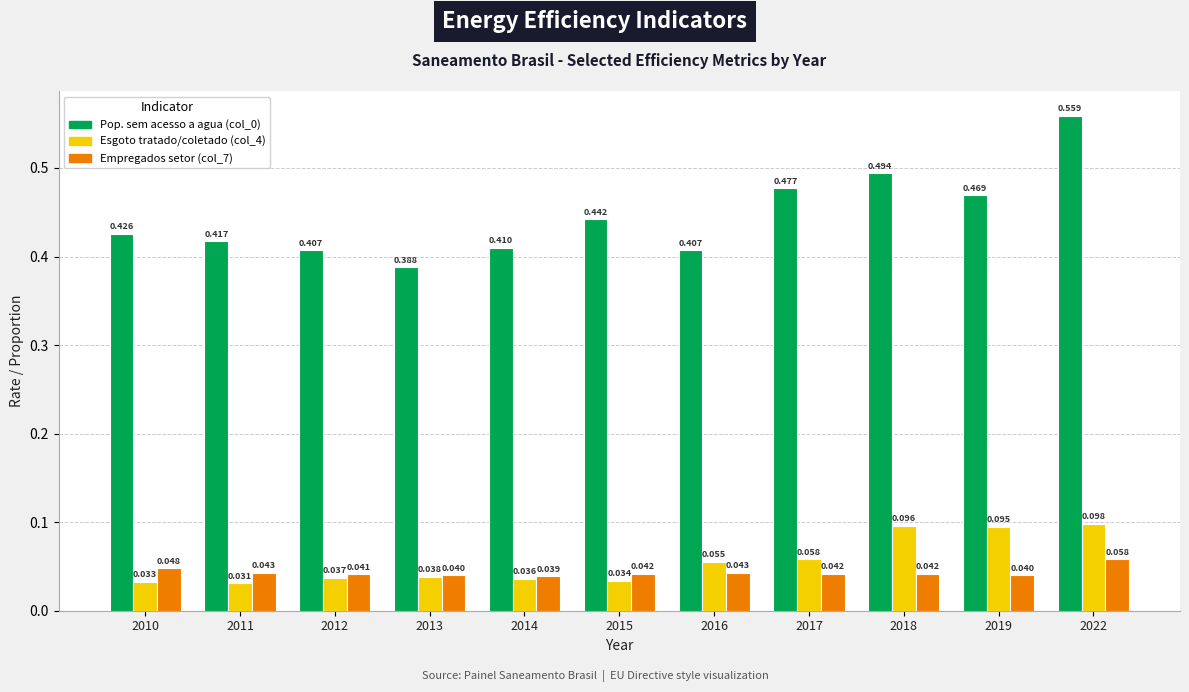

Are the bars horizontal?

No